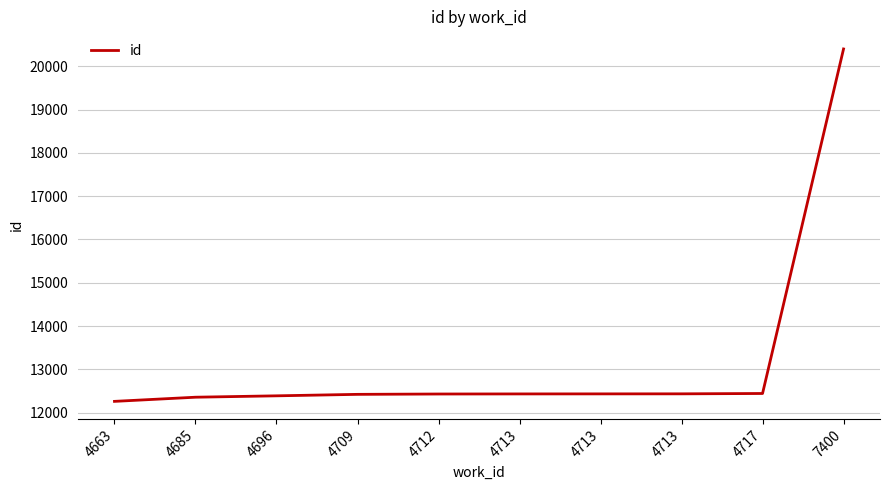

What is the change in value from 4685 to 4709?

+66